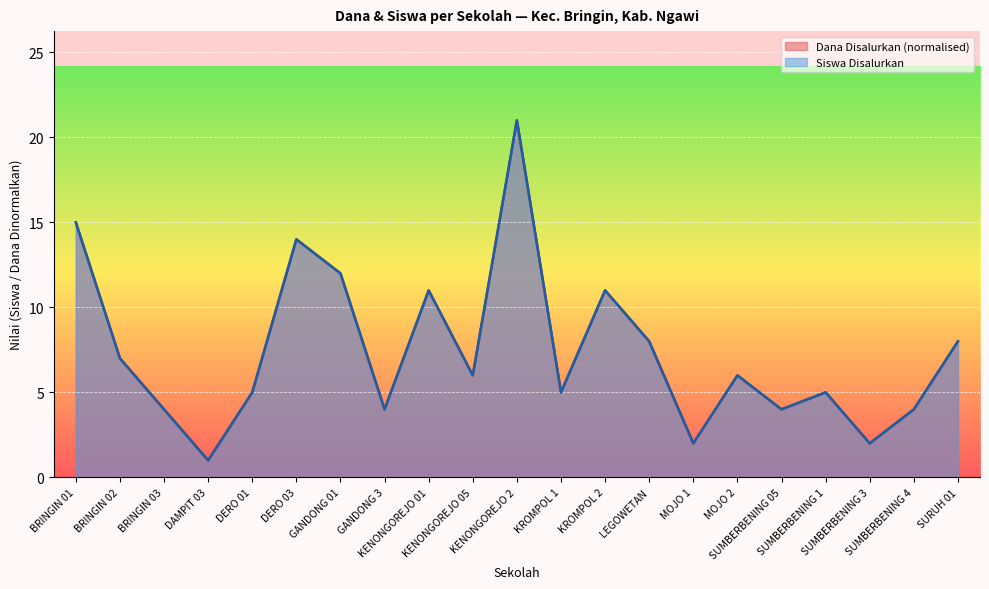

At which category does Dana Disalurkan reach its first local valley?

DAMPIT 03